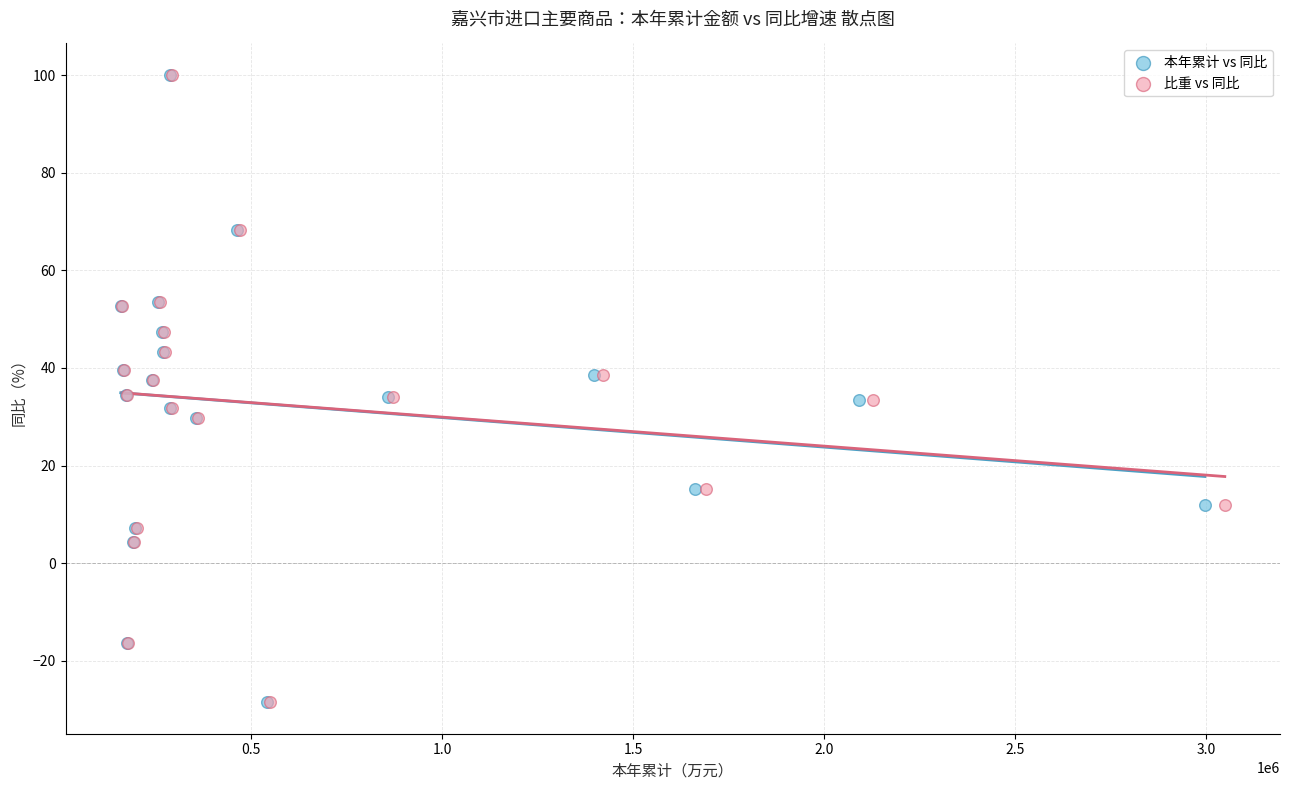

What are all the series names shown in the legend?

本年累计 vs 同比, 比重 vs 同比